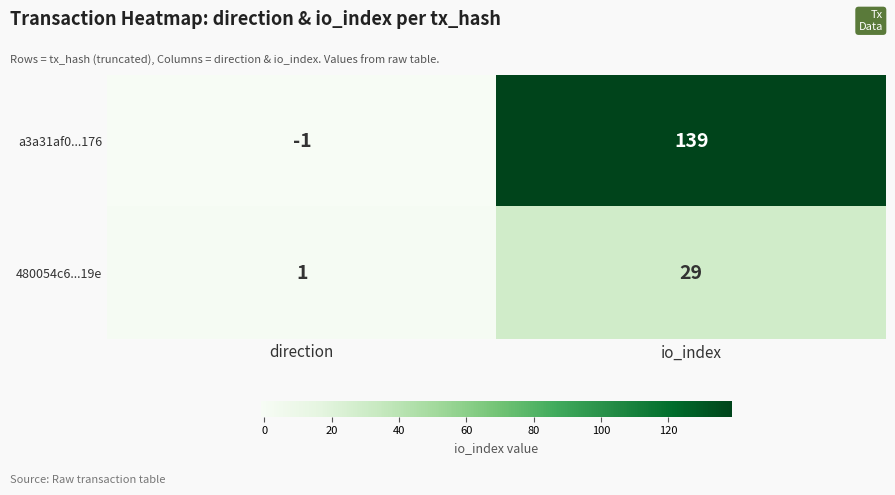

At which category is the sum across all series the highest?

io_index